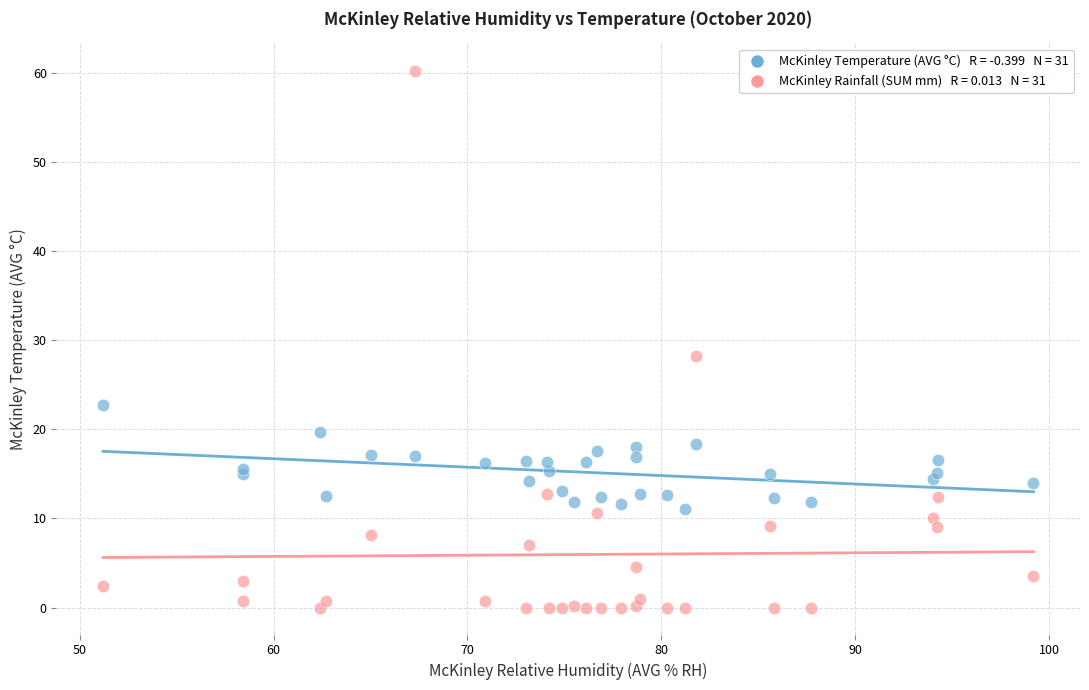

Across all series, what Y value is closest to 30?

28.2